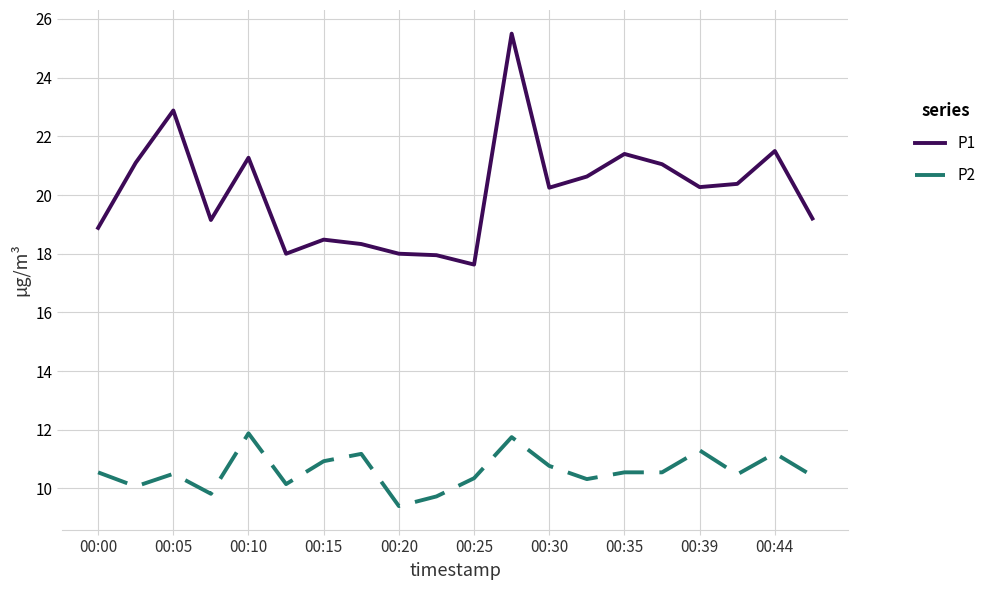

Rank the series by their average value, from lowest to highest.

P2, P1